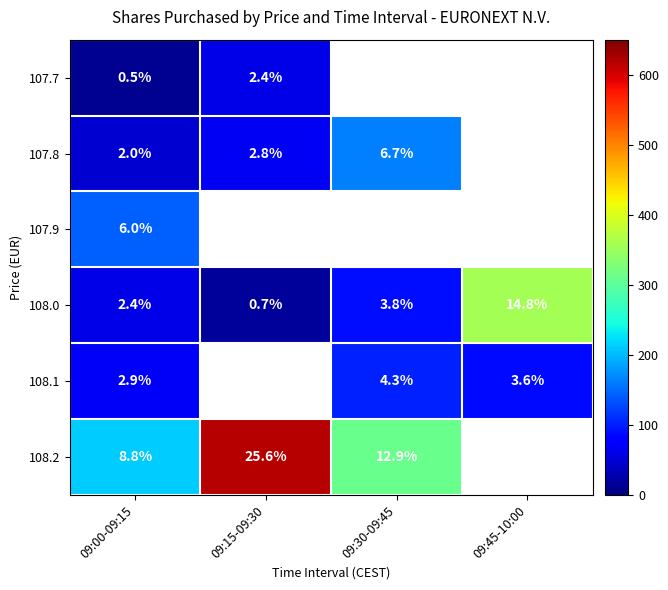

The 108.2 series shows 12.8 at 09:00-09:15. True or false?

False